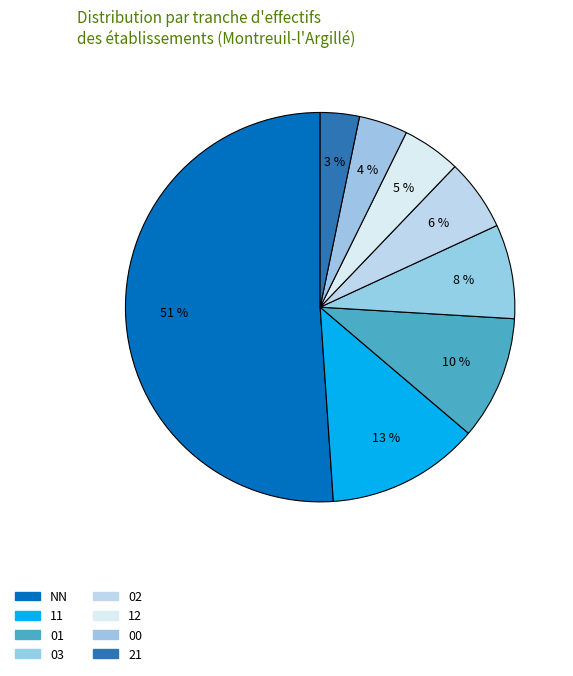

What is the largest slice in the pie chart?

NN